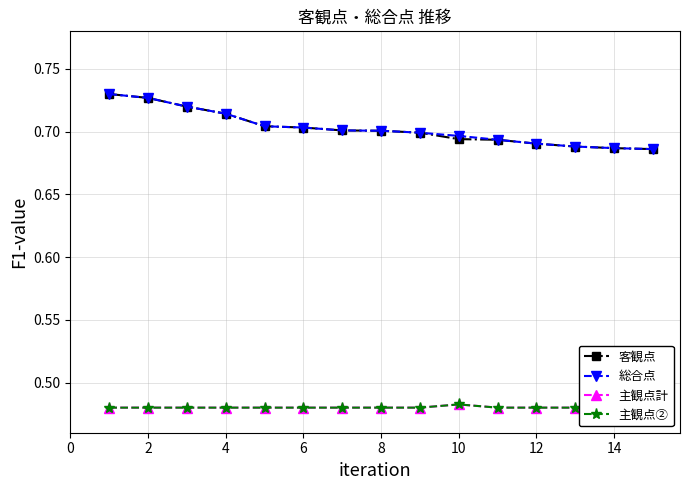

True or false: 主観点計 and 総合点 intersect in this chart.

False